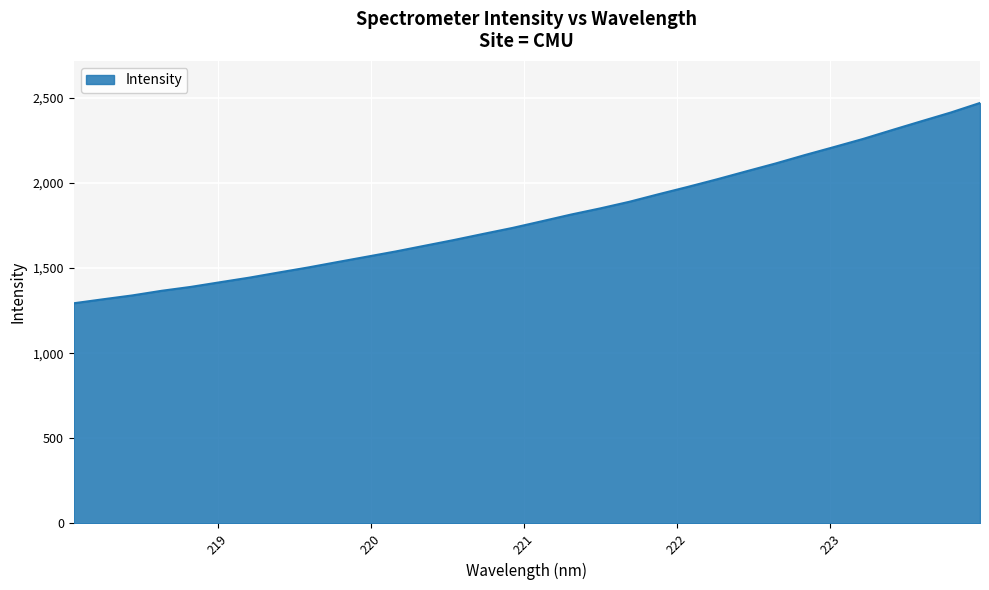

What is the minimum value shown in the chart?

1293.6